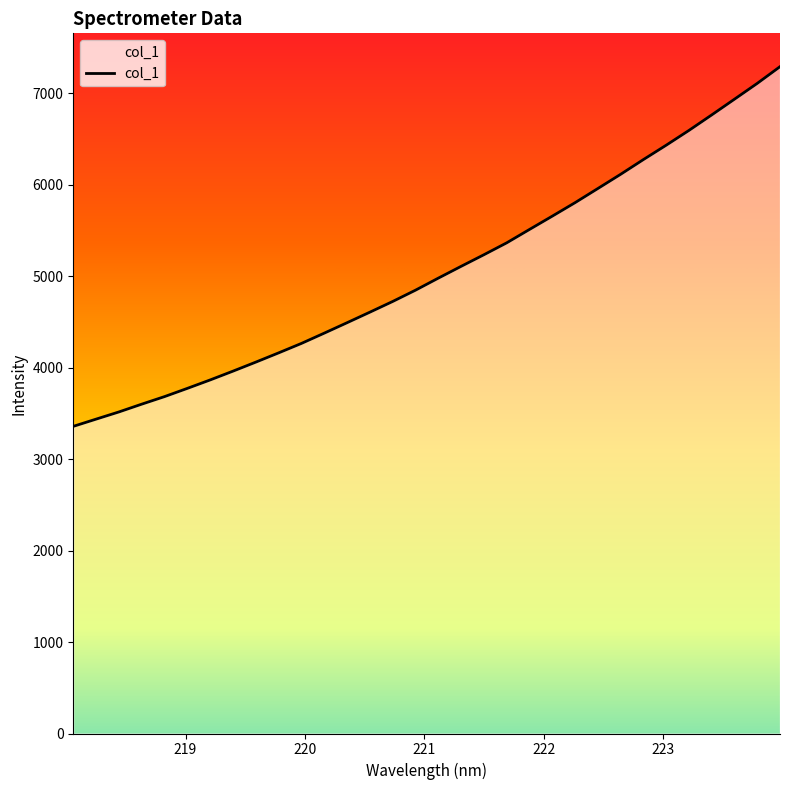

What is the difference between the maximum and minimum values?

3933.8